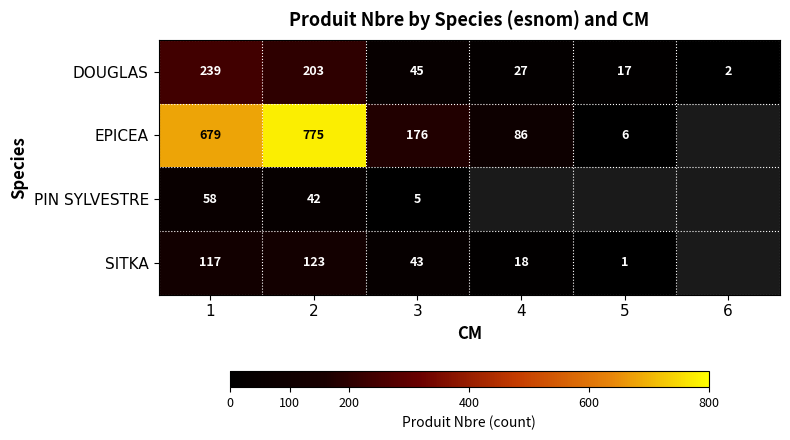

Which category has the lowest value in the DOUGLAS series?

6